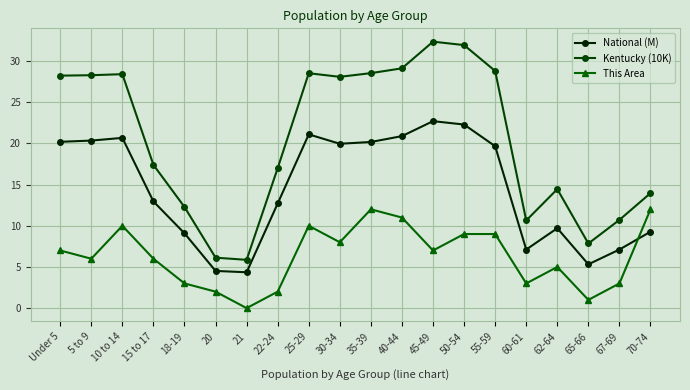

Which category has the highest value in the National (M) series?

45-49